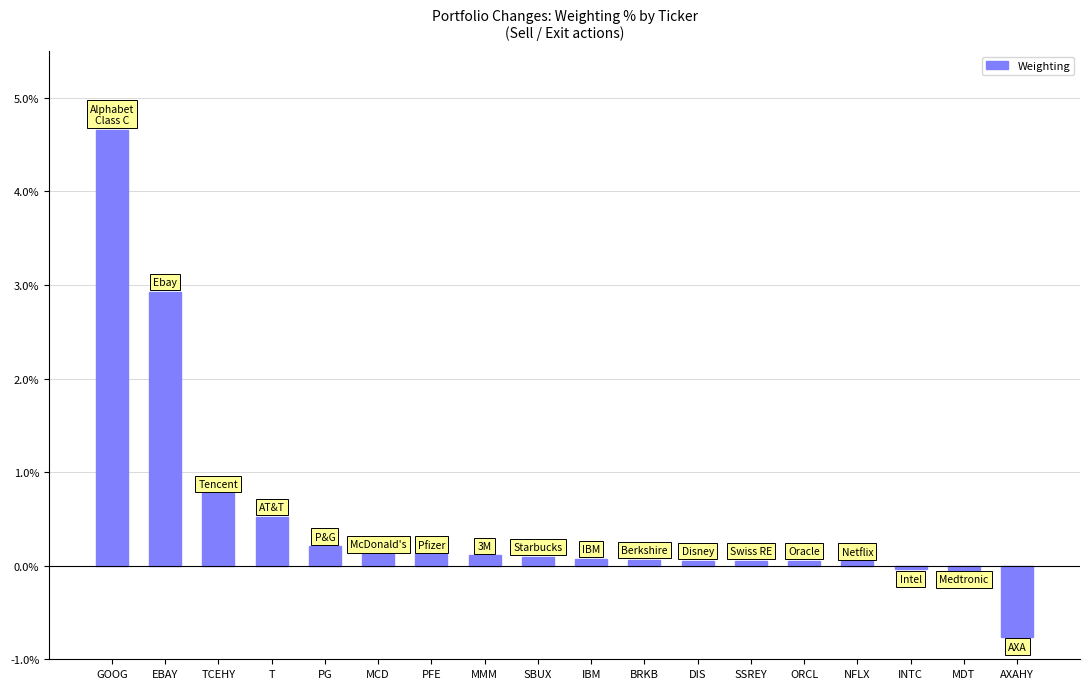

What is the sum of the values at NFLX and MMM?

0.2